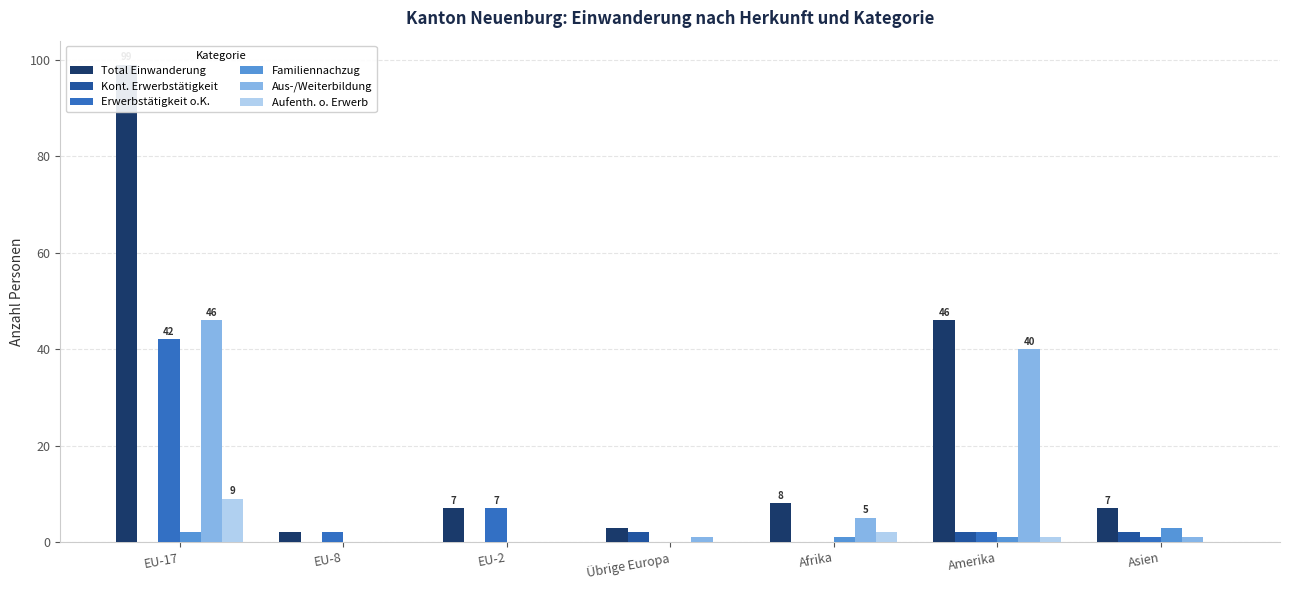

How many groups of bars are there?

7